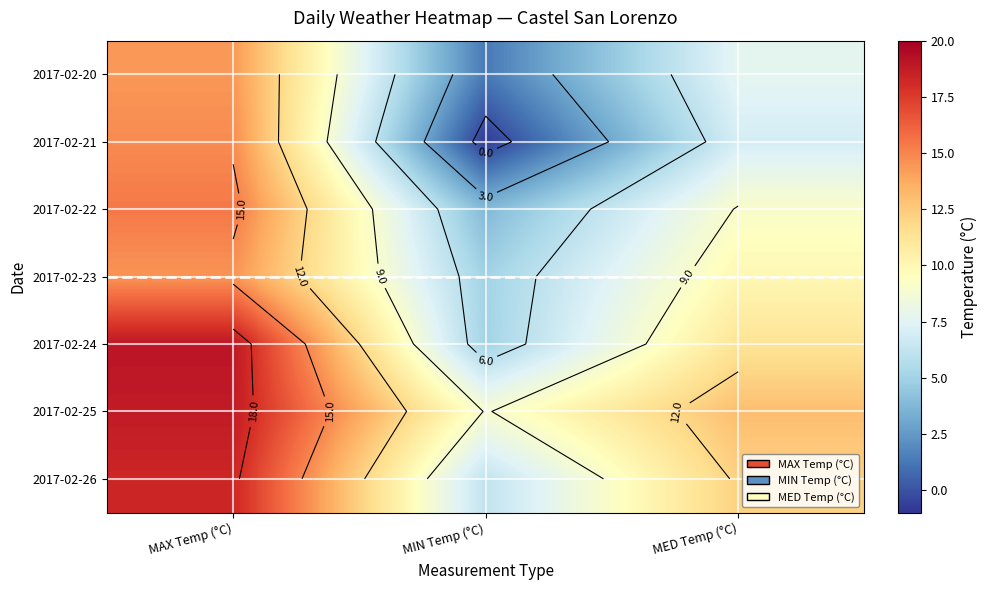

What is the maximum value for 2017-02-26?

18.3